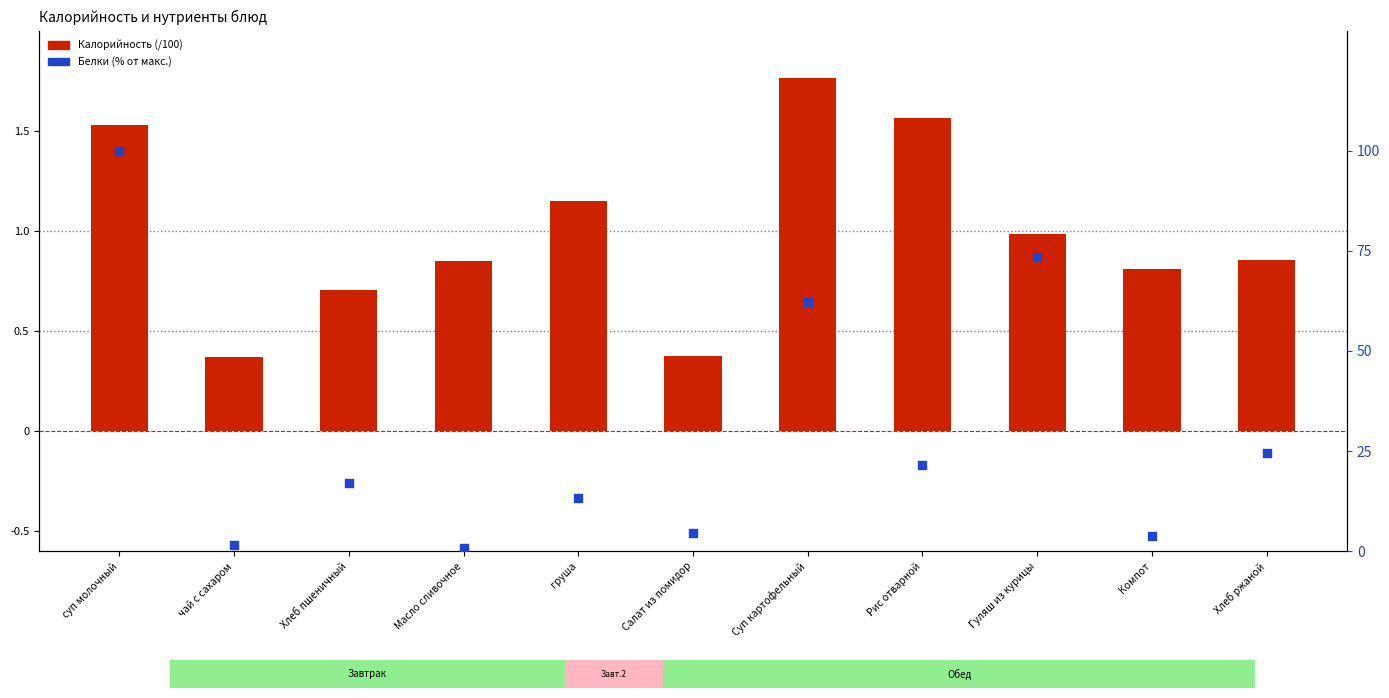

At how many categories does at least one series exceed 20?

5